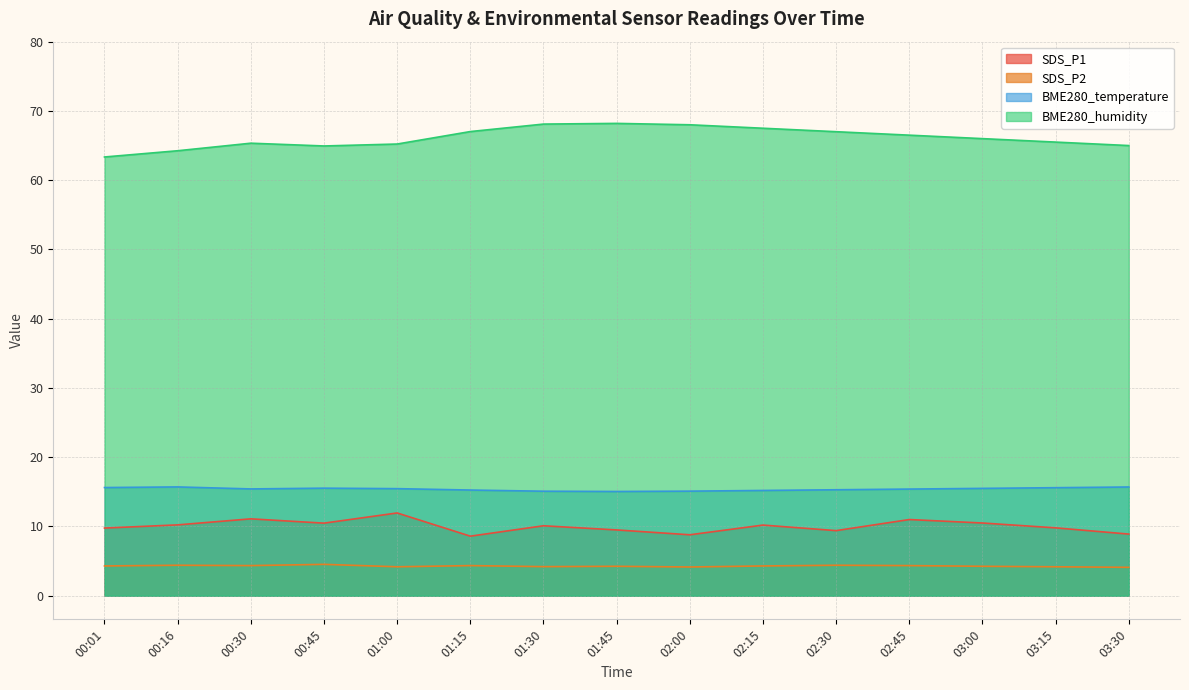

Count the SDS_P2 values in the range 4 to 5.

15